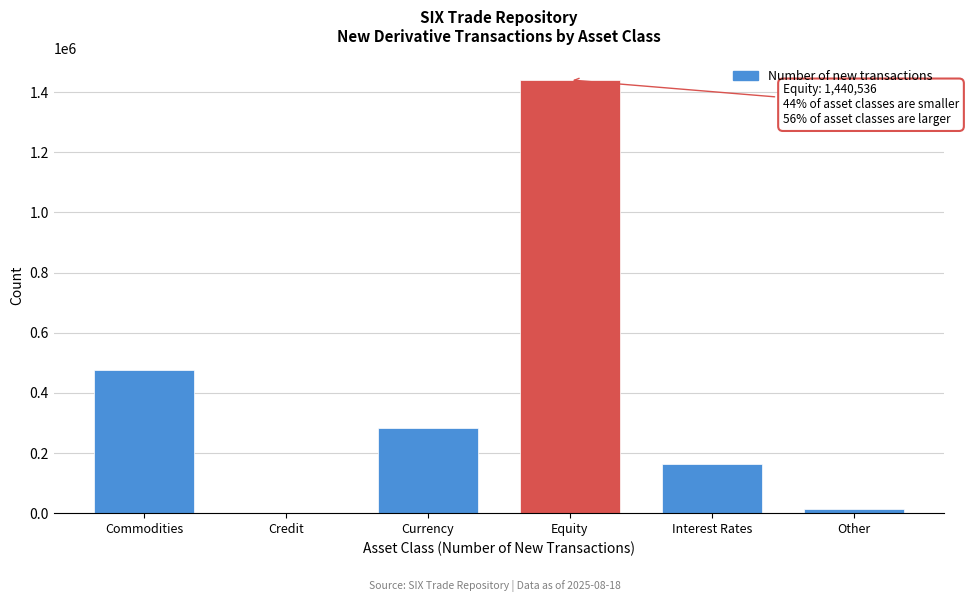

Reading left to right, transcribe all the data shown in this chart.

Commodities=477631	Credit=598	Currency=282931	Equity=1440536	Interest Rates=162902	Other=12656